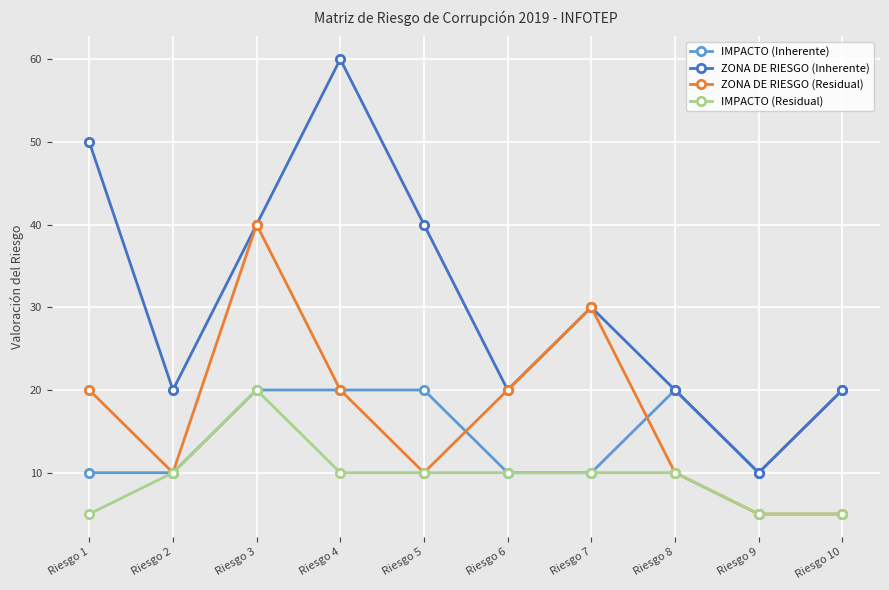

How many lines are shown in the chart?

4